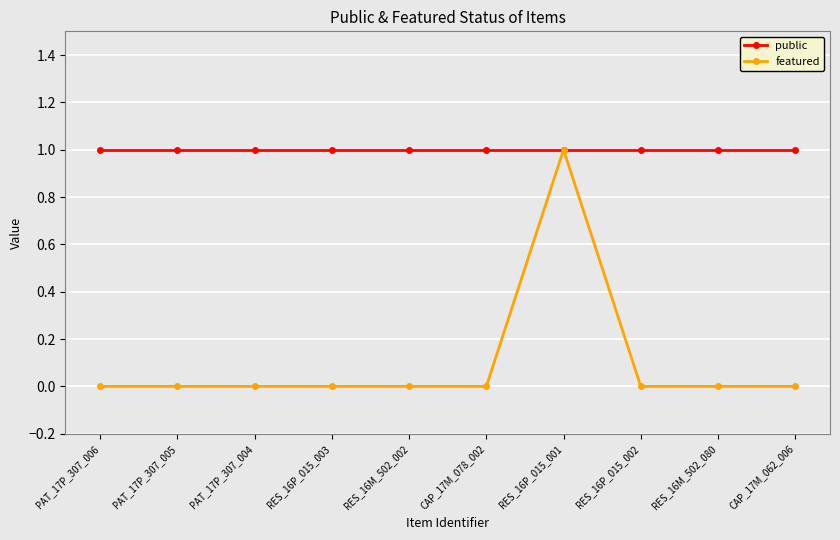

What is the label of the 10th point from the right?

PAT_17P_307_006